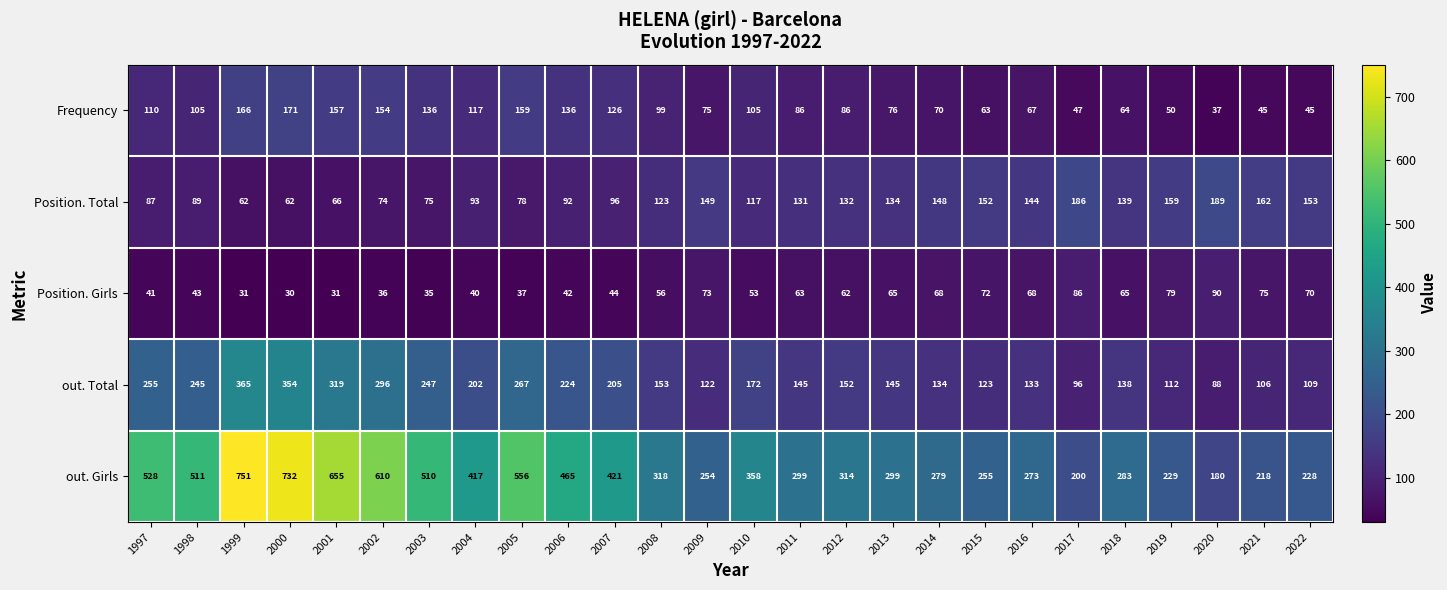

Where does the out. Total series first go above 153?

1997